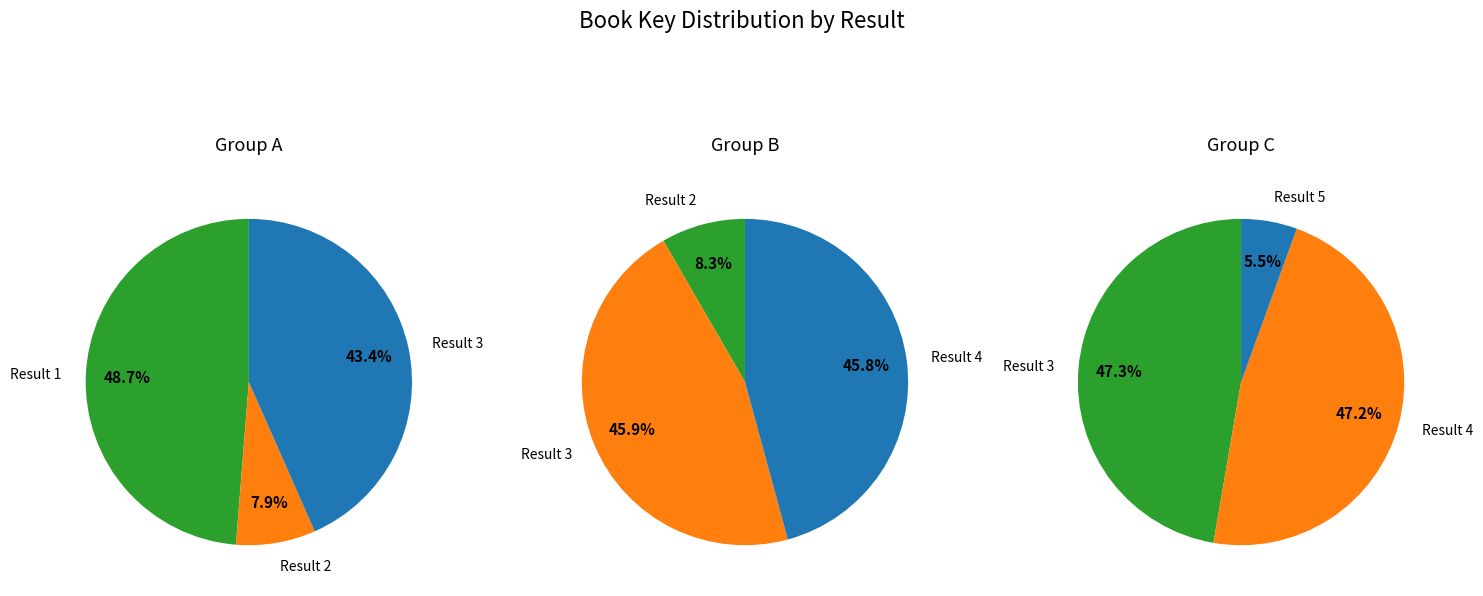

What is the smallest slice in the pie chart?

5